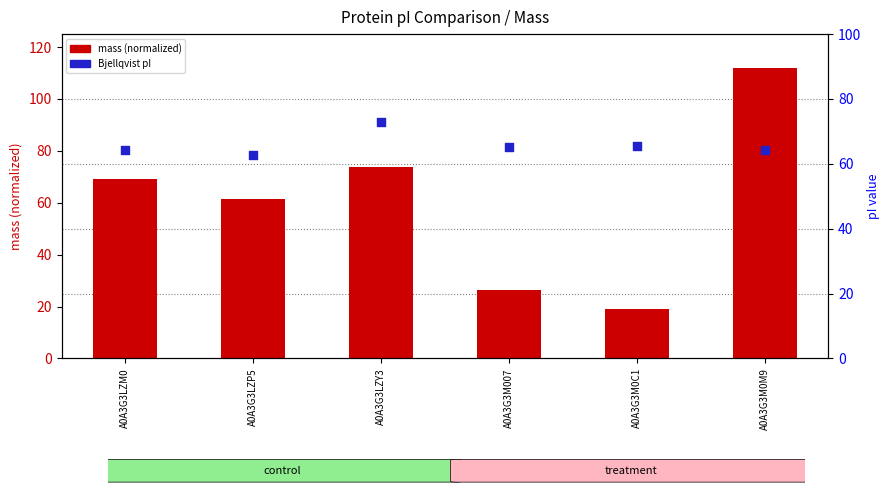

What is the total value across all series at A0A3G3M0C1?

84.5